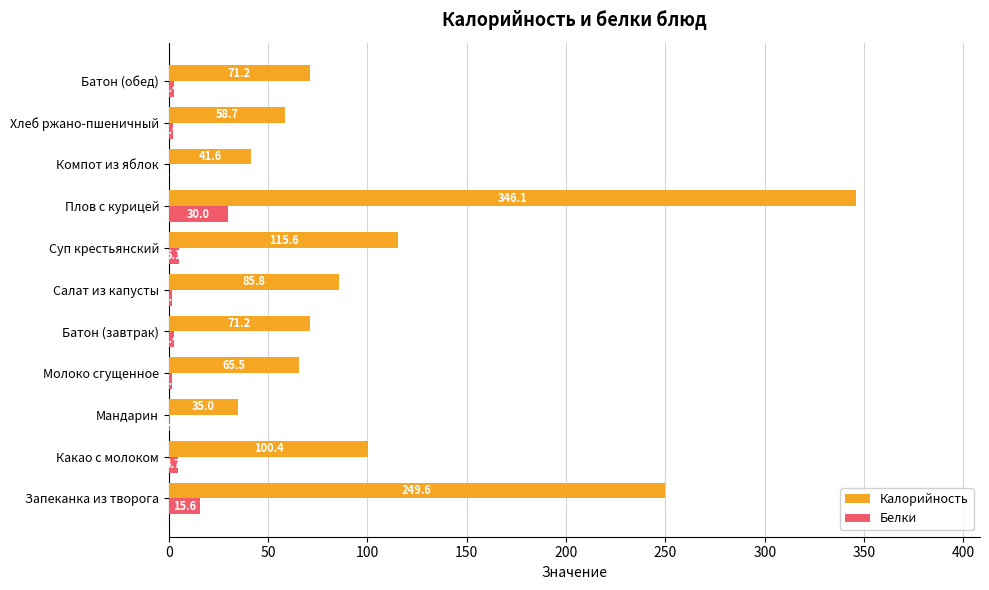

True or false: Калорийность has a value of 41.3 at Батон (завтрак).

False